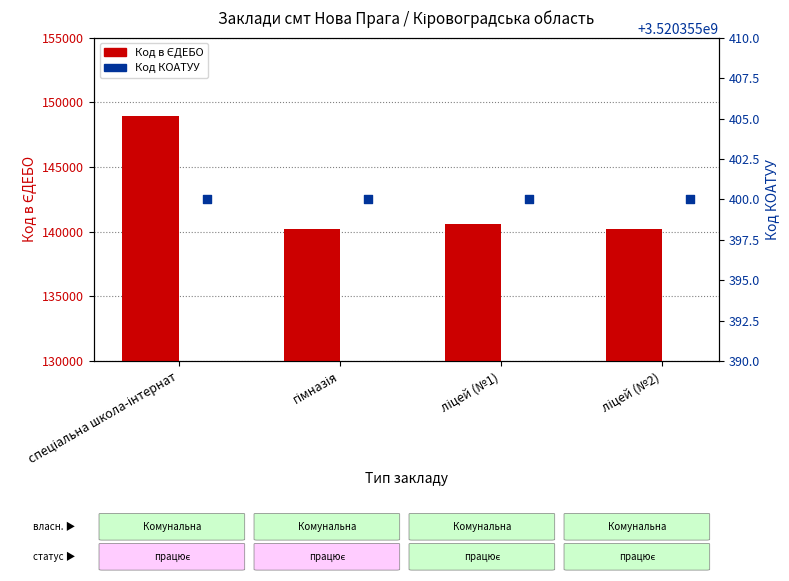

What is the total value across all series at ліцей (№2)?

3520495605